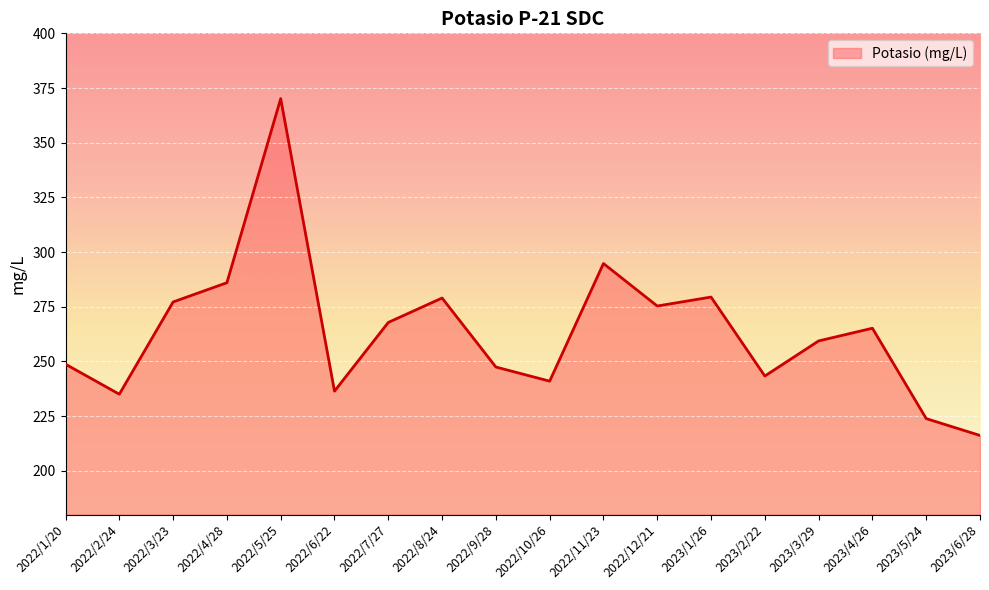

The chart shows a value of 286.0 at 2022/4/28. True or false?

True